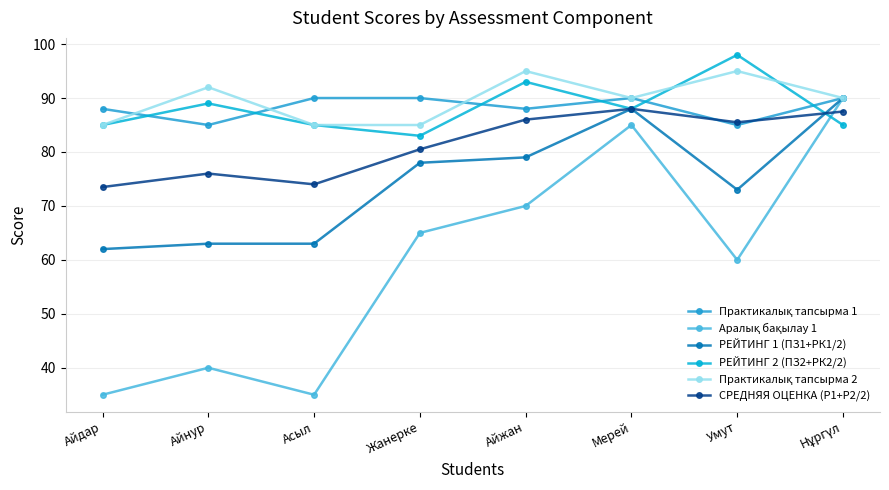

Where is РЕЙТИНГ 2 (ПЗ2+РК2/2) nearest to the value 90?

Айнур